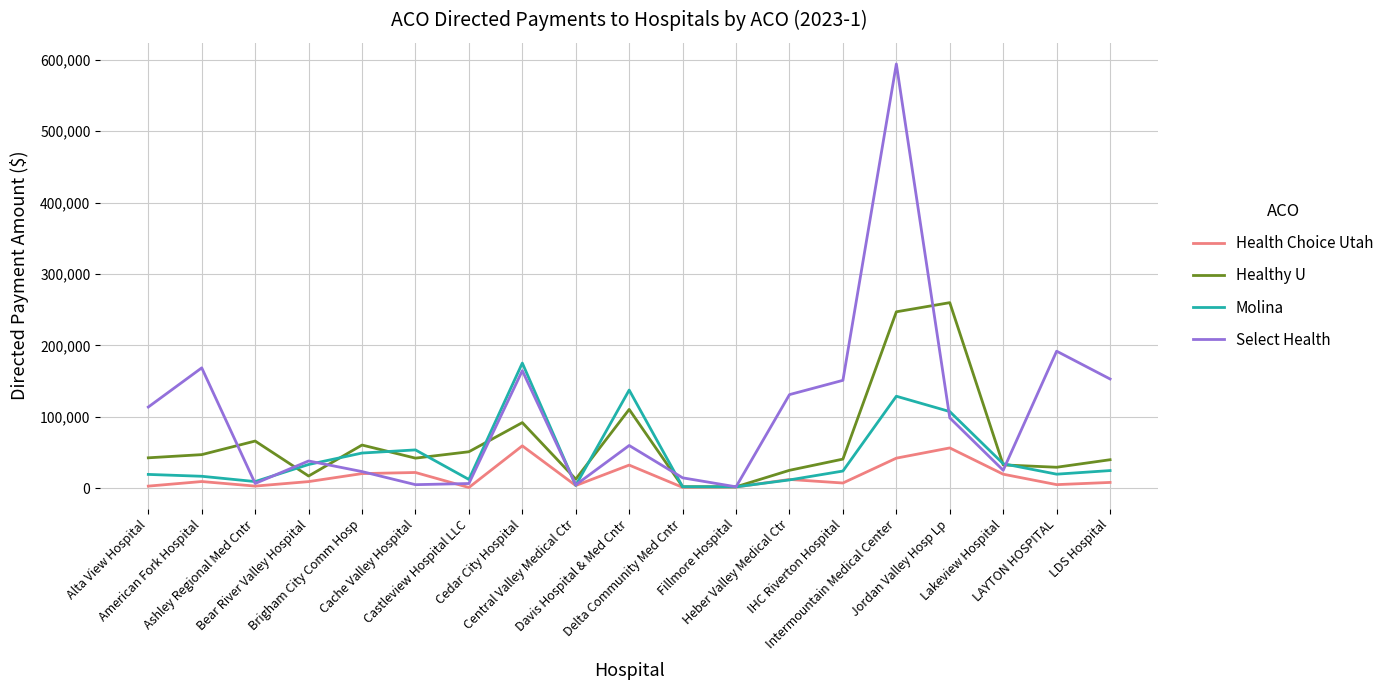

Rank the series by their average value, from highest to lowest.

Select Health, Healthy U, Molina, Health Choice Utah